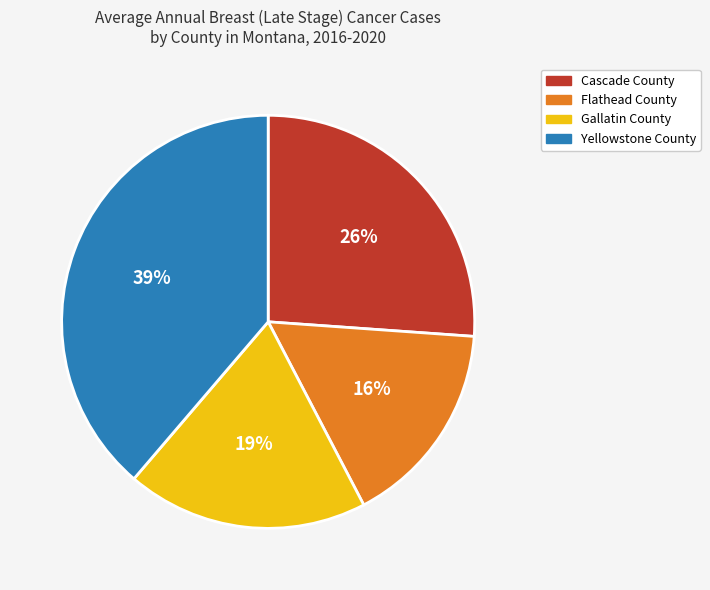

To the nearest percent, what percentage of the pie is Flathead County?

16%